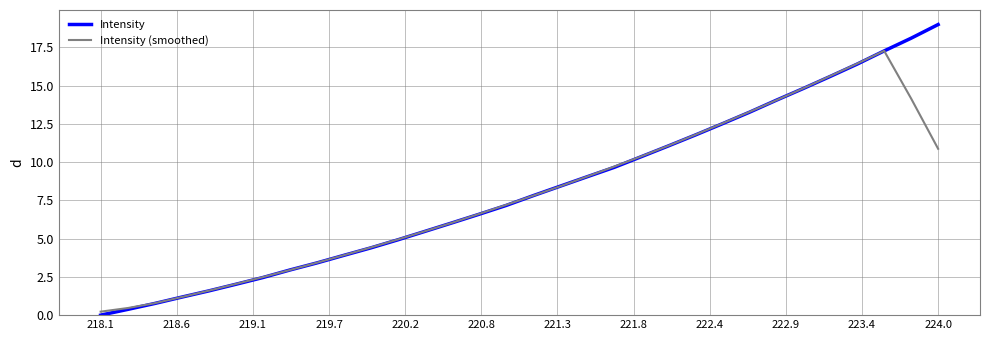

Is this an area chart (filled region under the line)?

No